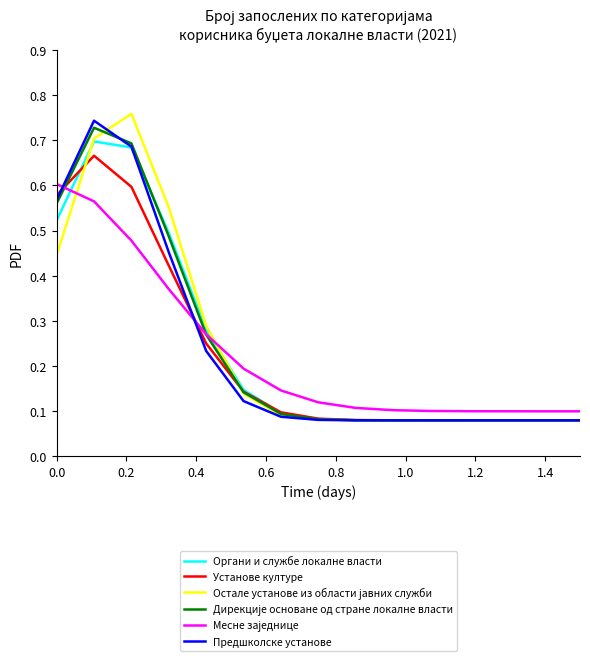

How many lines are shown in the chart?

6